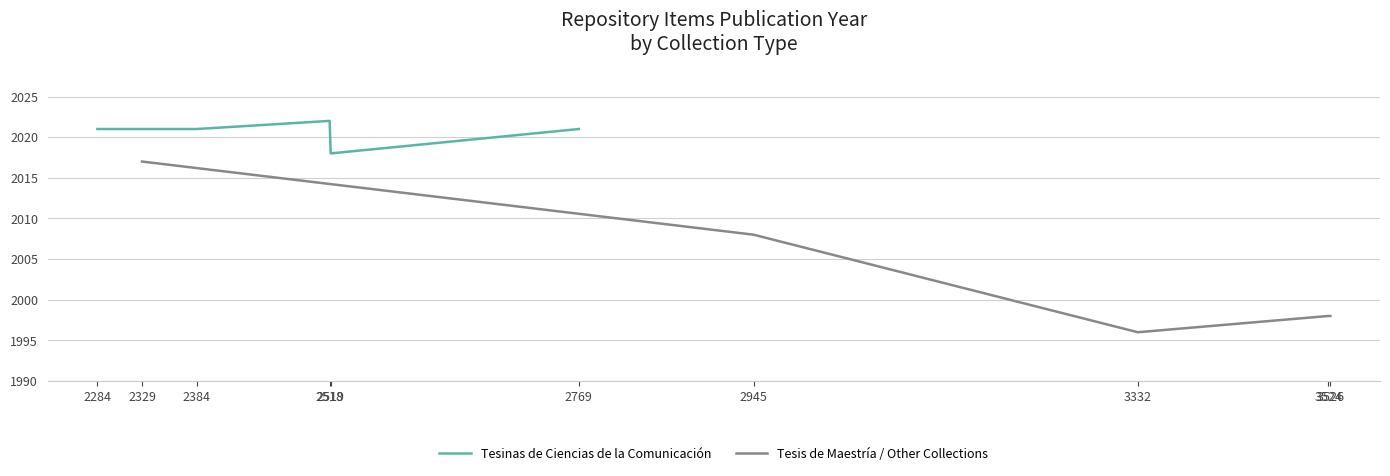

How many distinct data groups are displayed?

2